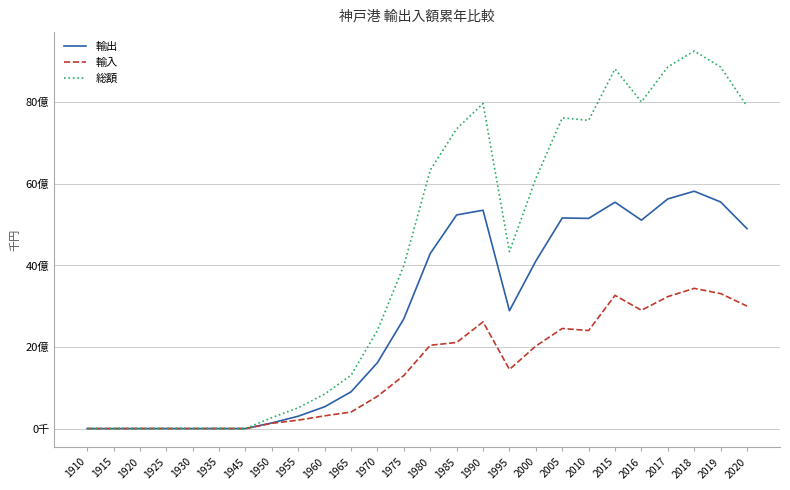

What is the sum of all 輸出 values?

70967463156